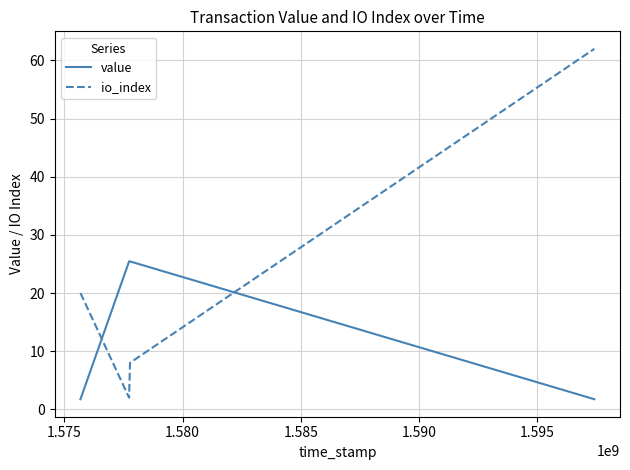

Which series has the largest total across all categories?

io_index